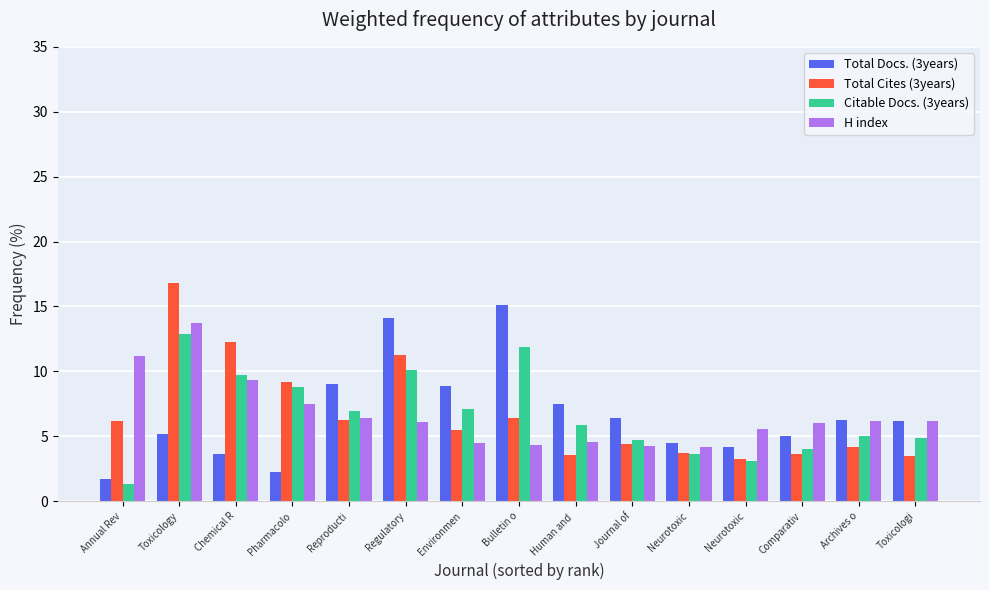

Reading left to right, what are all the values shown in this chart?

Total Docs. (3years): 1.7	5.2	3.6	2.3	9.1	14.1	8.8	15.1	7.5	6.4	4.5	4.2	5.0	6.2	6.2
Total Cites (3years): 6.1	16.8	12.3	9.2	6.3	11.3	5.5	6.4	3.5	4.4	3.7	3.2	3.7	4.1	3.5
Citable Docs. (3years): 1.4	12.9	9.7	8.8	6.9	10.1	7.1	11.9	5.9	4.7	3.6	3.1	4.0	5.0	4.9
H index: 11.2	13.7	9.3	7.5	6.4	6.1	4.5	4.3	4.5	4.2	4.2	5.5	6.0	6.2	6.2